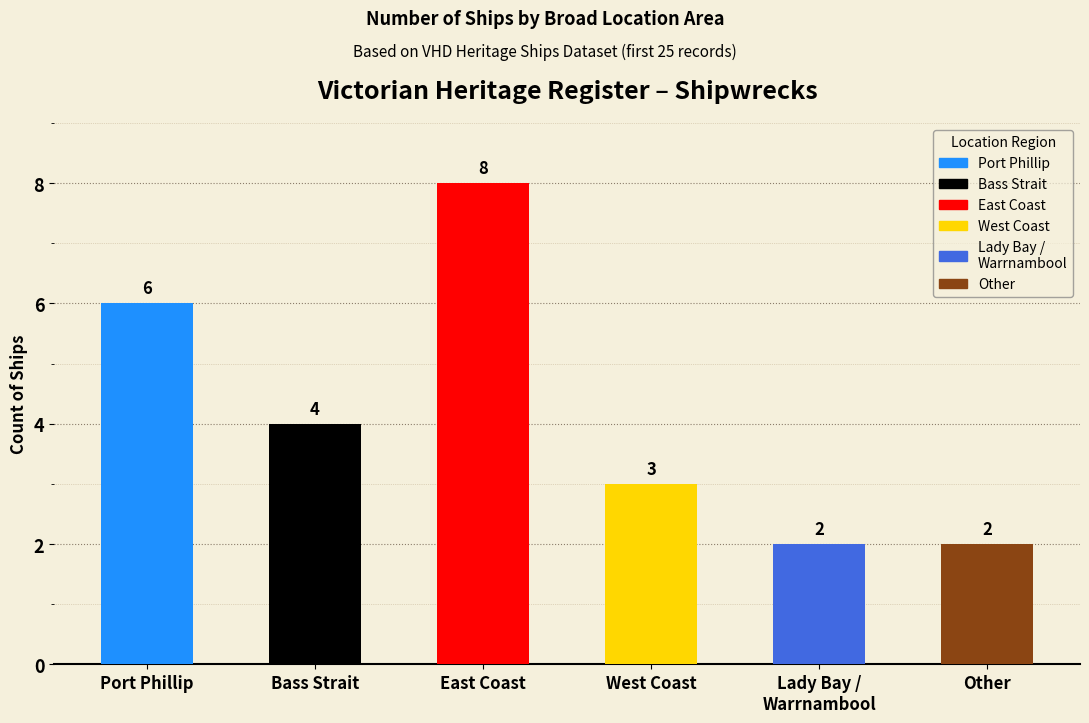

What position from the left is Bass Strait?

2